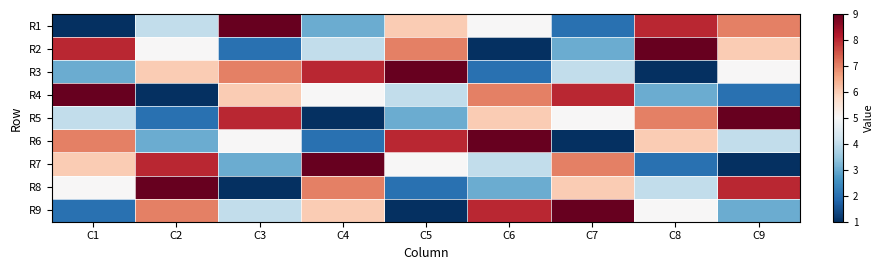

Reading right to left, extract all data points from this chart.

R1: C9=7	C8=8	C7=2	C6=5	C5=6	C4=3	C3=9	C2=4	C1=1
R2: C9=6	C8=9	C7=3	C6=1	C5=7	C4=4	C3=2	C2=5	C1=8
R3: C9=5	C8=1	C7=4	C6=2	C5=9	C4=8	C3=7	C2=6	C1=3
R4: C9=2	C8=3	C7=8	C6=7	C5=4	C4=5	C3=6	C2=1	C1=9
R5: C9=9	C8=7	C7=5	C6=6	C5=3	C4=1	C3=8	C2=2	C1=4
R6: C9=4	C8=6	C7=1	C6=9	C5=8	C4=2	C3=5	C2=3	C1=7
R7: C9=1	C8=2	C7=7	C6=4	C5=5	C4=9	C3=3	C2=8	C1=6
R8: C9=8	C8=4	C7=6	C6=3	C5=2	C4=7	C3=1	C2=9	C1=5
R9: C9=3	C8=5	C7=9	C6=8	C5=1	C4=6	C3=4	C2=7	C1=2